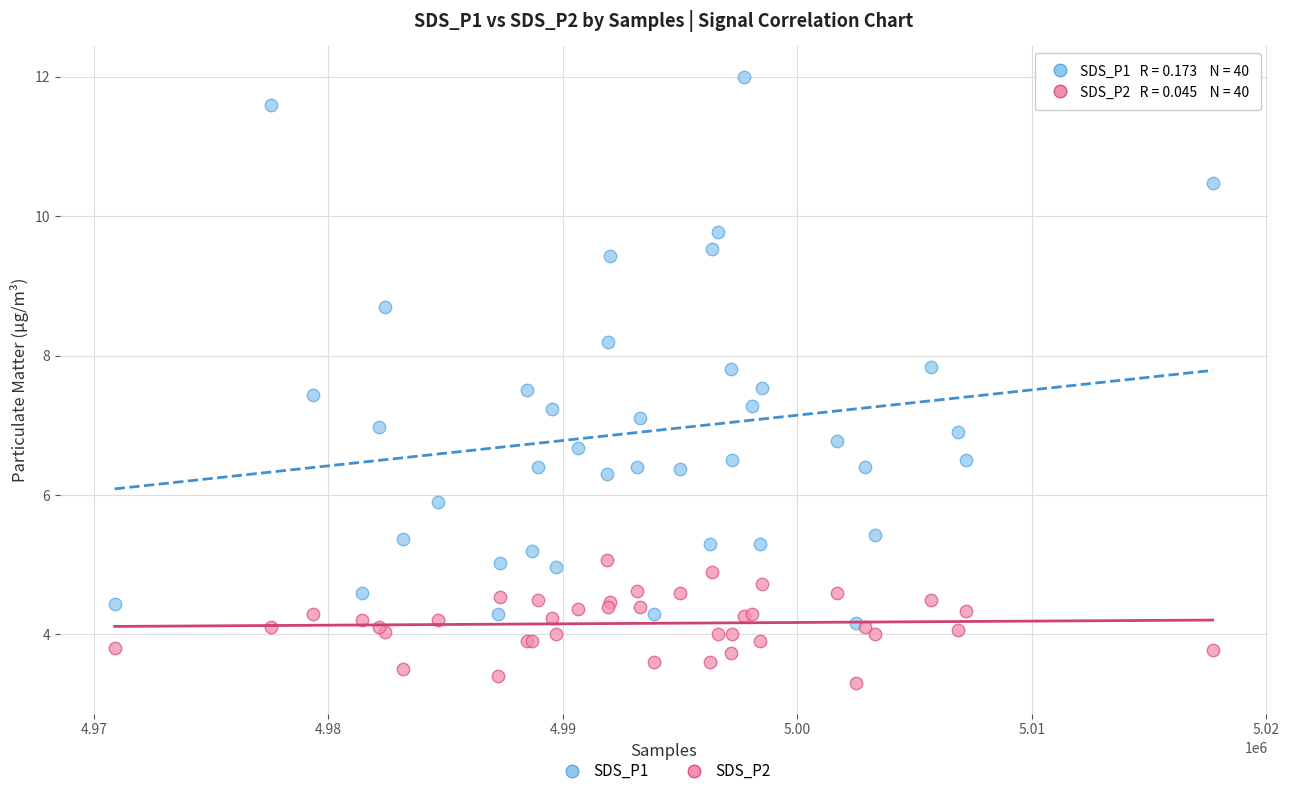

Which series contains the lowest Y value?

SDS_P2